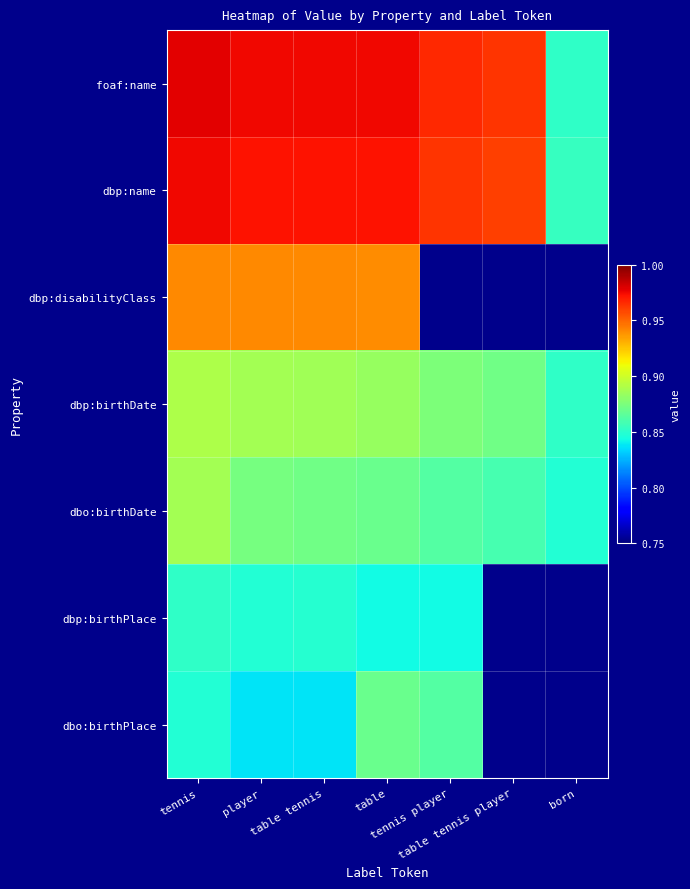

How many series are shown in this chart?

7